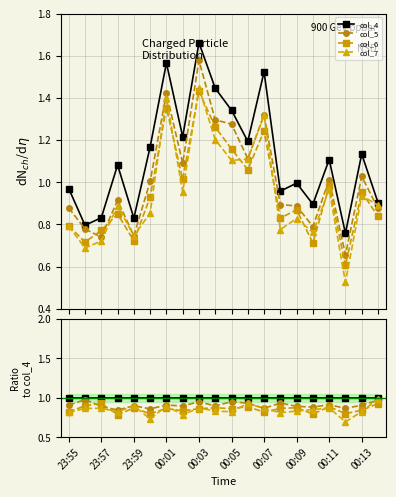

What are all the series names shown in the legend?

col_4, col_5, col_6, col_7